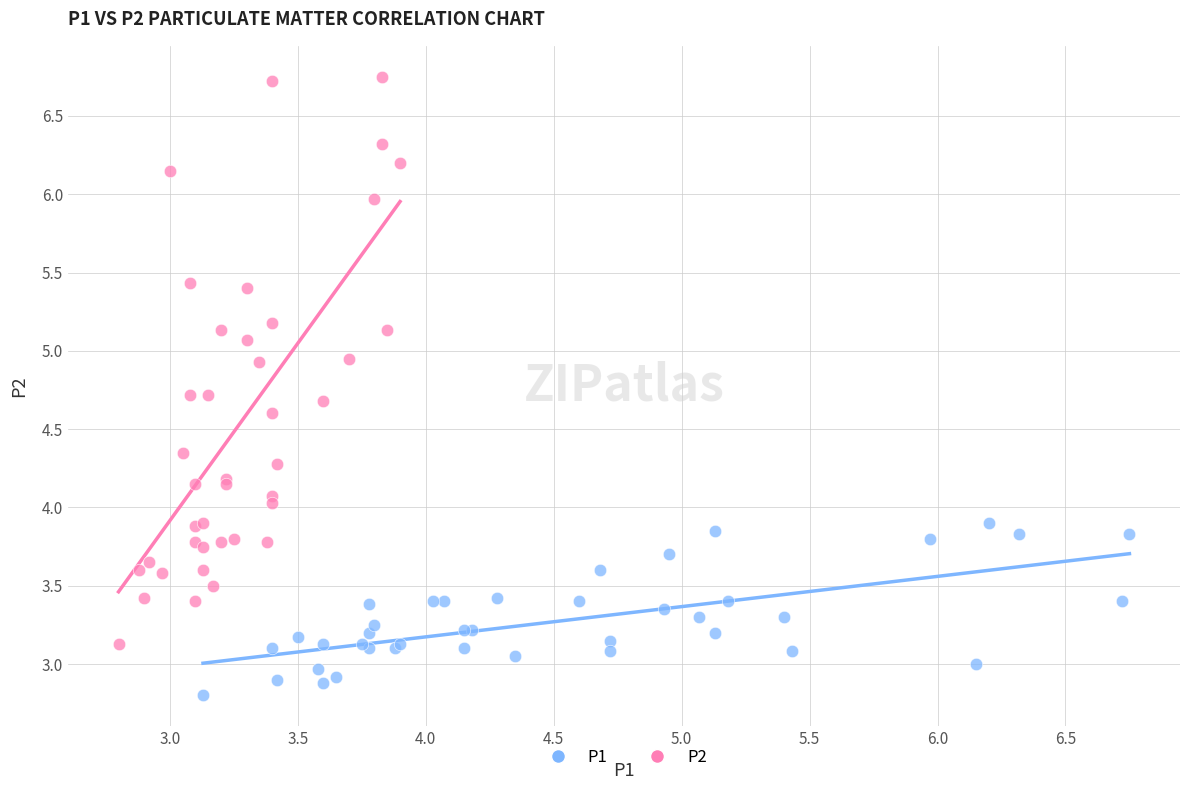

Which series contains the lowest Y value?

P1